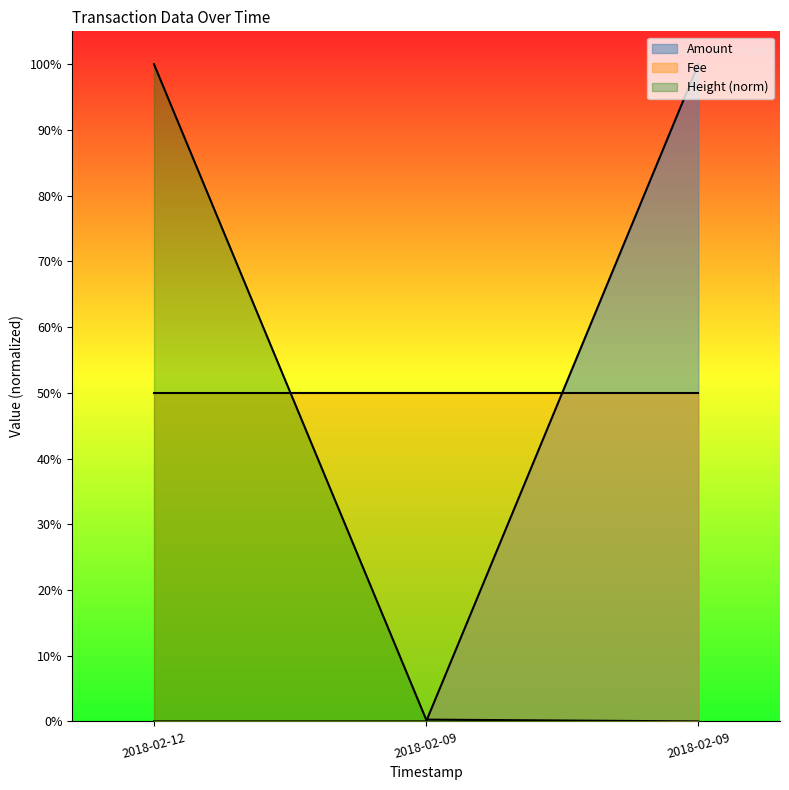

Which series has the largest total across all categories?

Fee